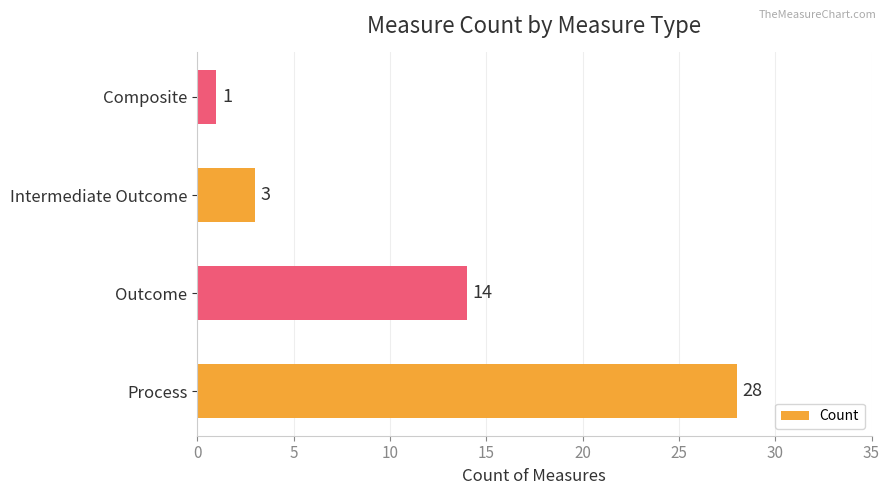

What is the change in value from Outcome to Intermediate Outcome?

-11